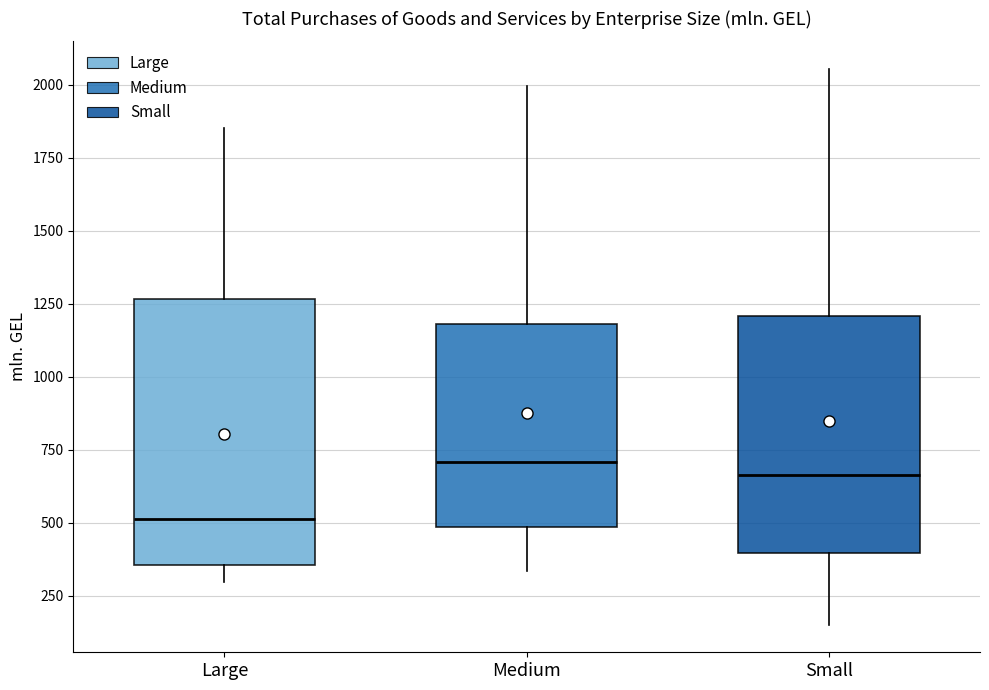

Comparing the boxes themselves (not the whiskers), which one is the tallest?

Large